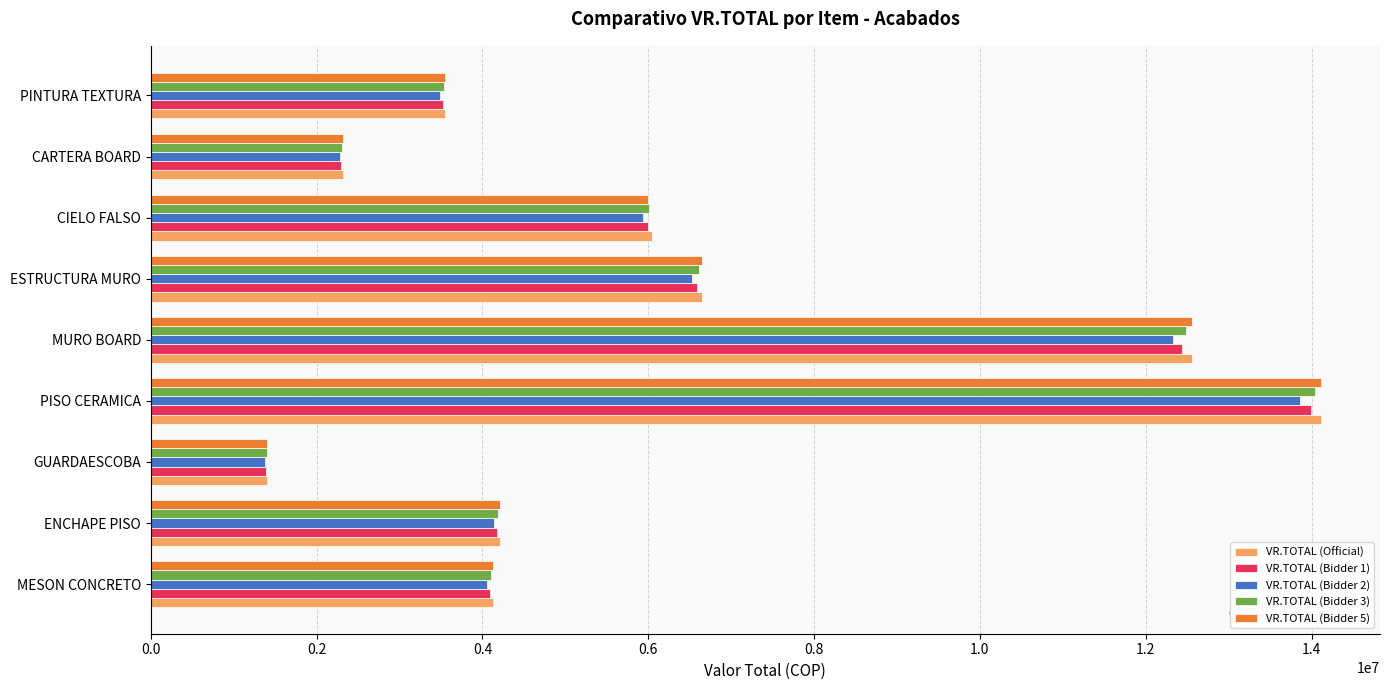

Count the number of data series in this chart.

5